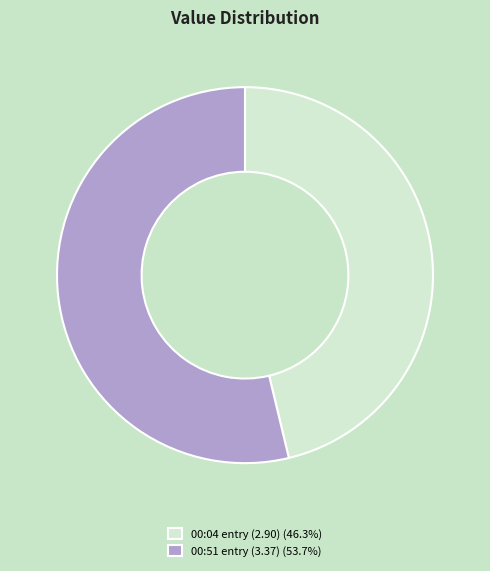

Does any single category account for the majority?

Yes